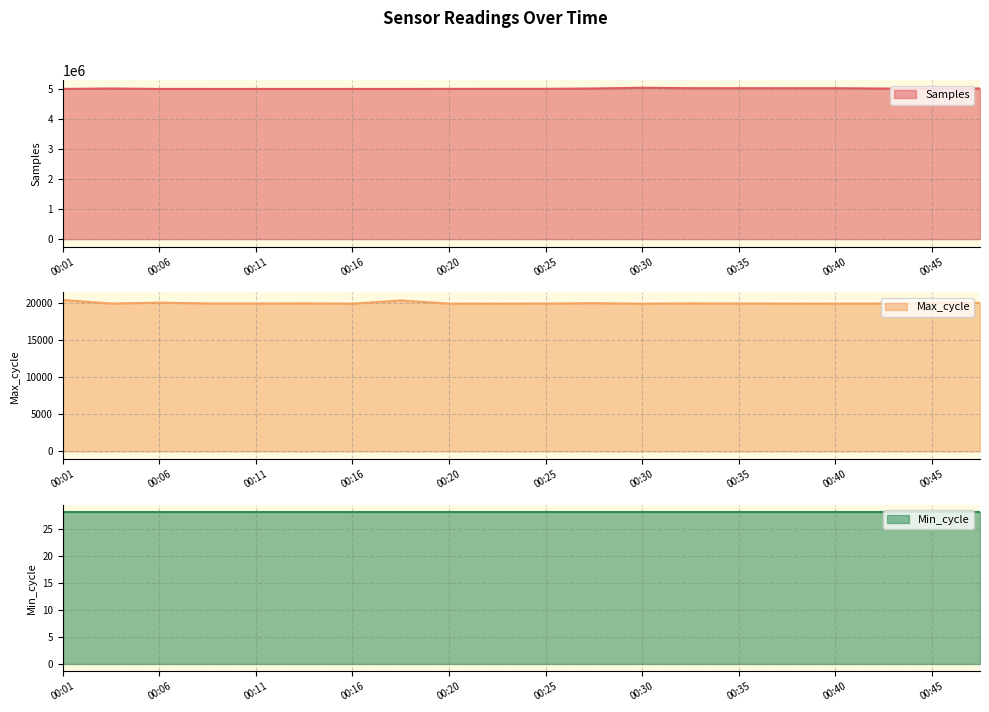

What is the minimum value for Samples?

5012490